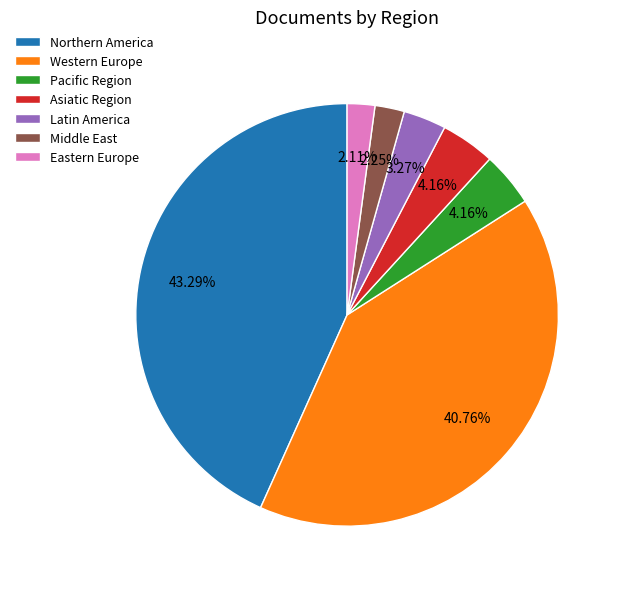

How many segments does this pie chart have?

7